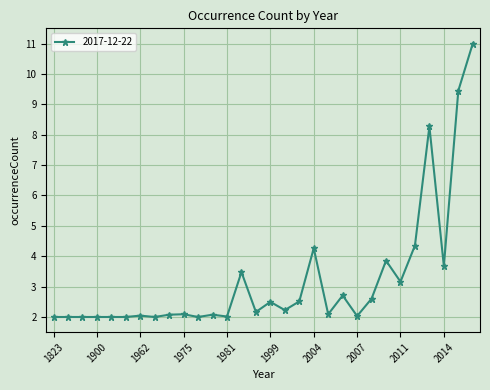

What is the minimum value shown in the chart?

2.0